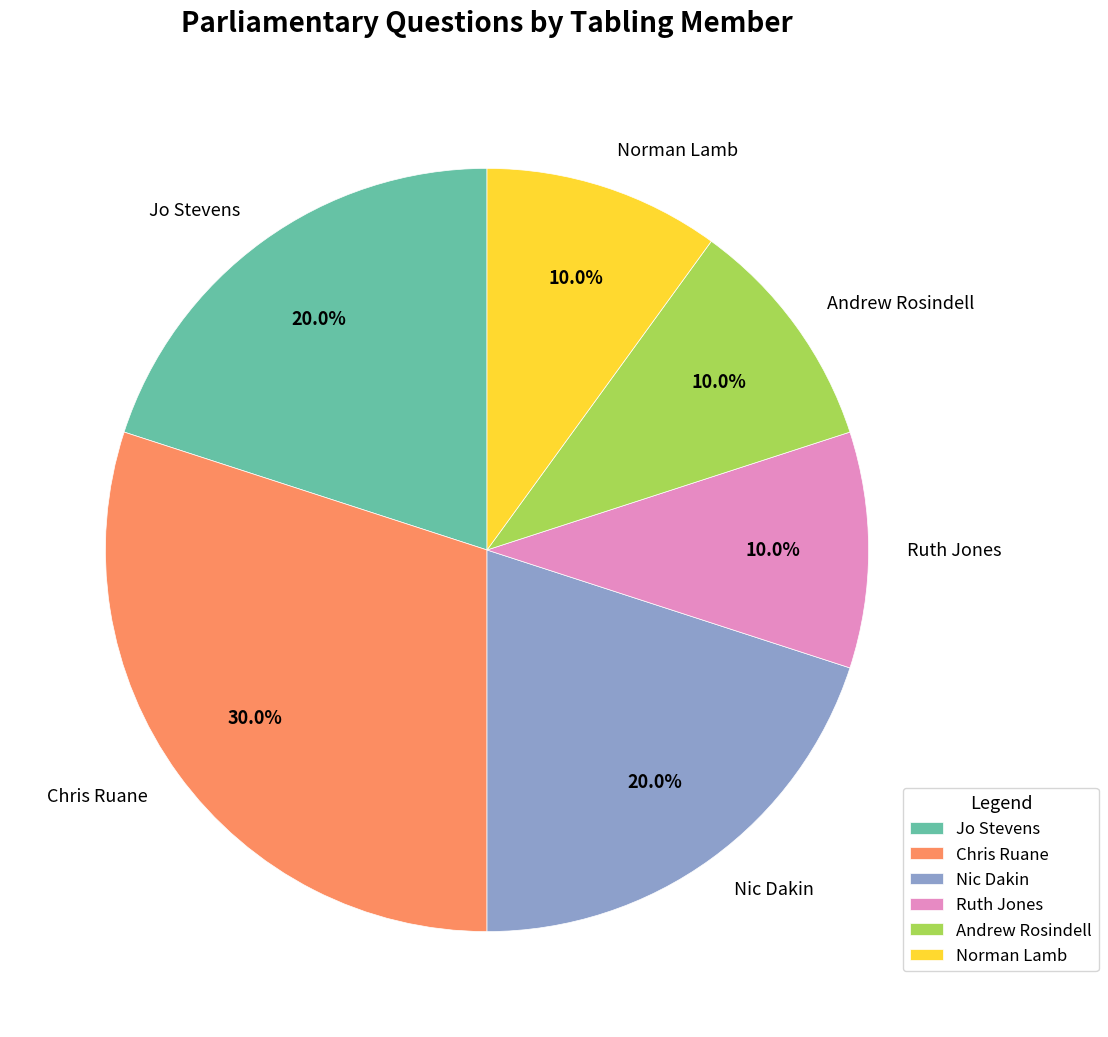

How many slices are in this pie chart?

6